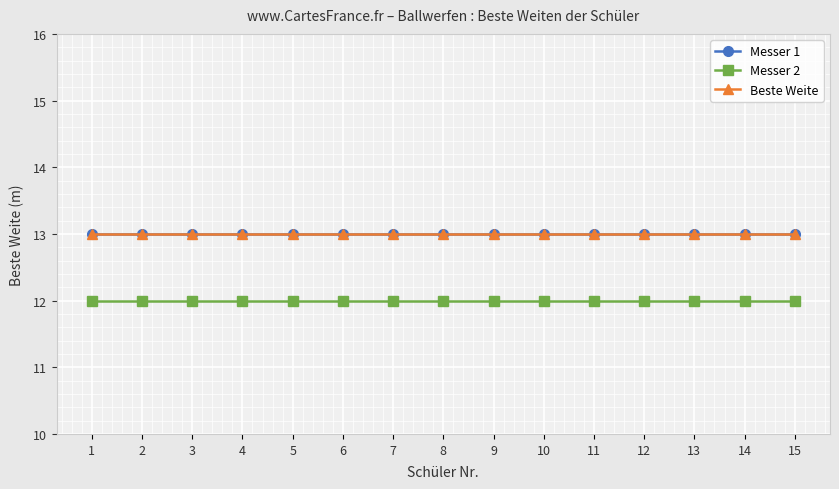

True or false: Beste Weite and Messer 1 intersect in this chart.

False